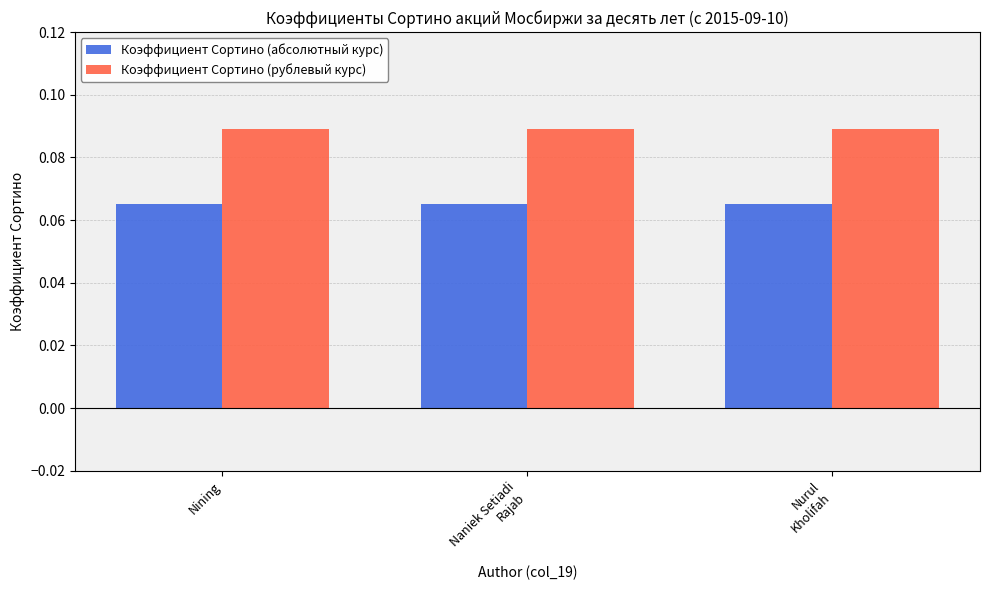

Which series has the largest total across all categories?

Коэффициент Сортино (рублевый курс)